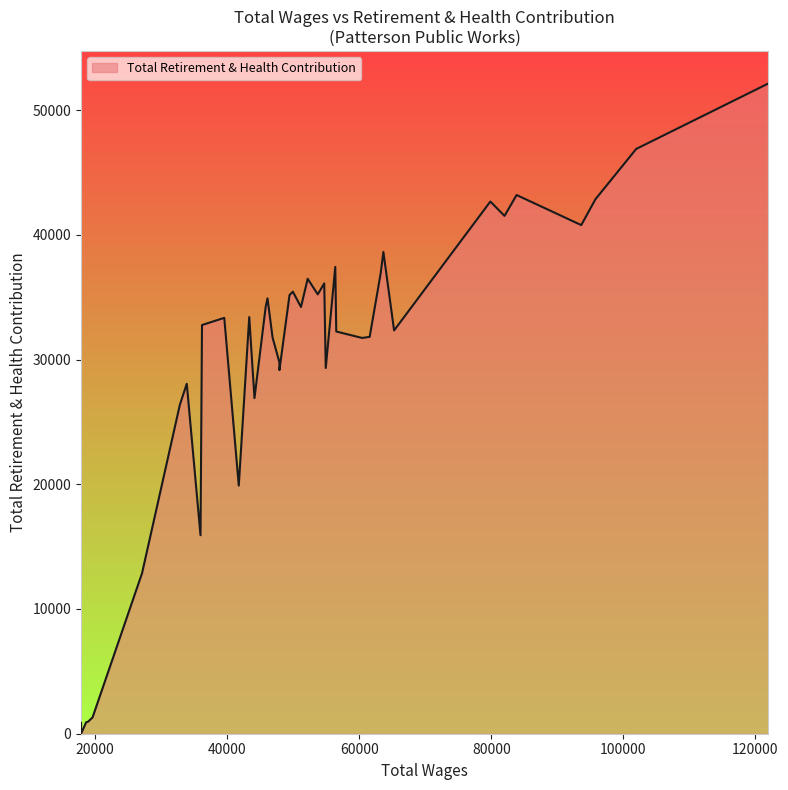

What is the greatest value displayed?

52136